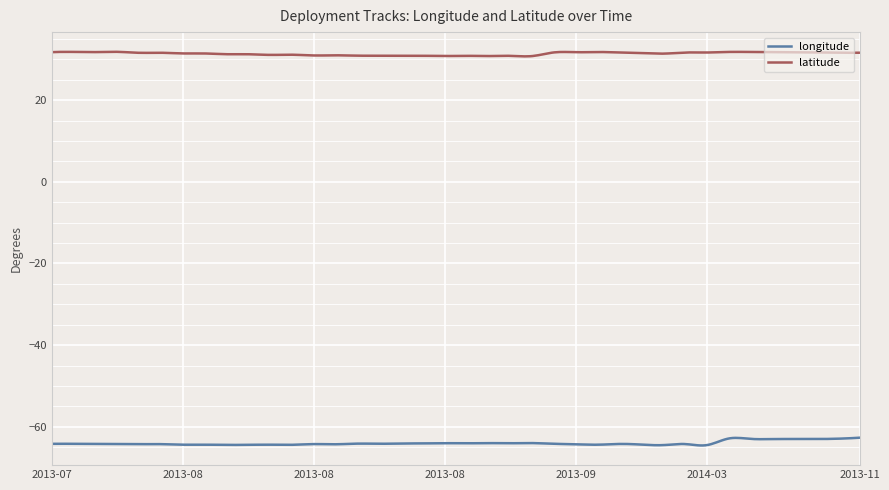

True or false: latitude and longitude cross at least once.

False